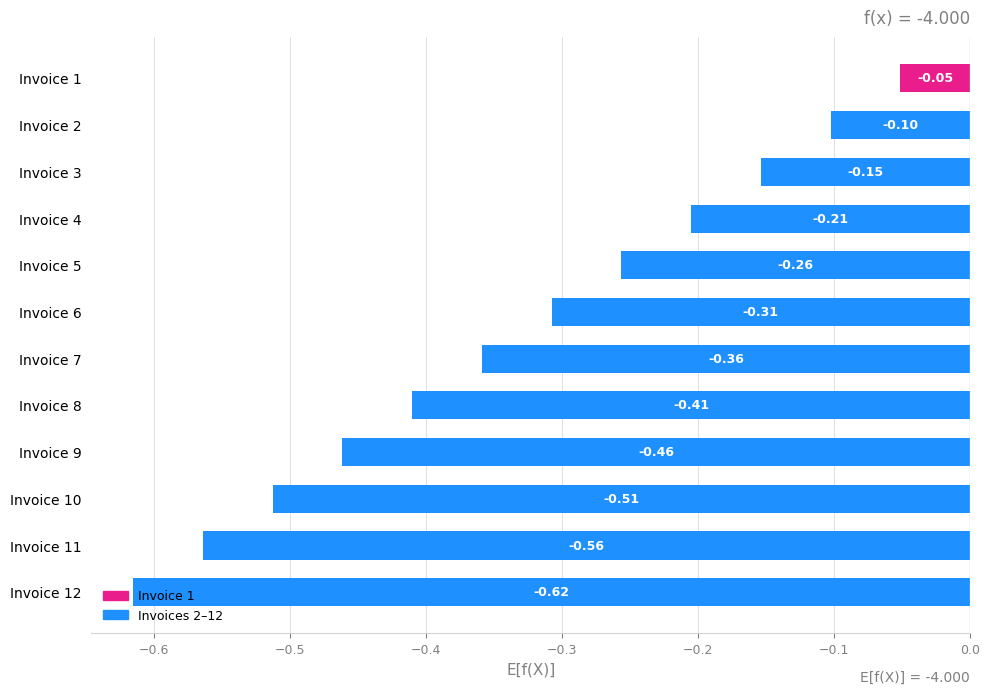

Which category has the highest value across all series?

Invoice 1